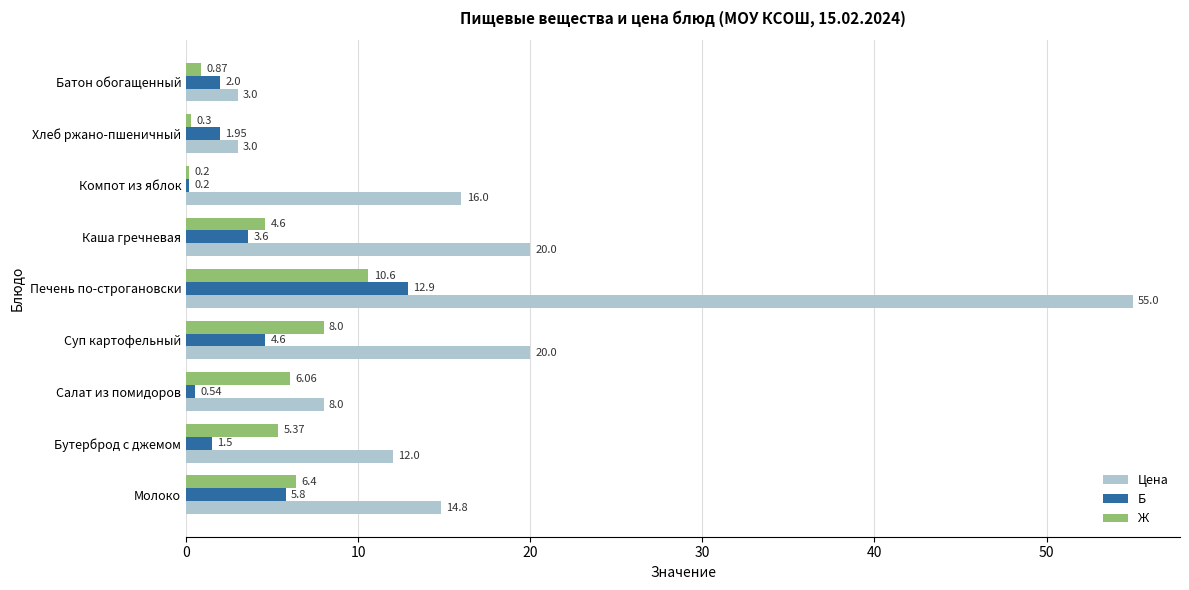

What is the difference between the second highest and minimum values in the Цена series?

17.0